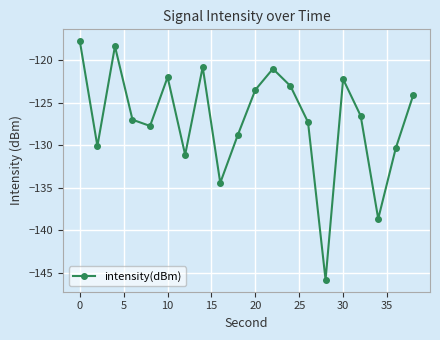

How many distinct data groups are displayed?

1